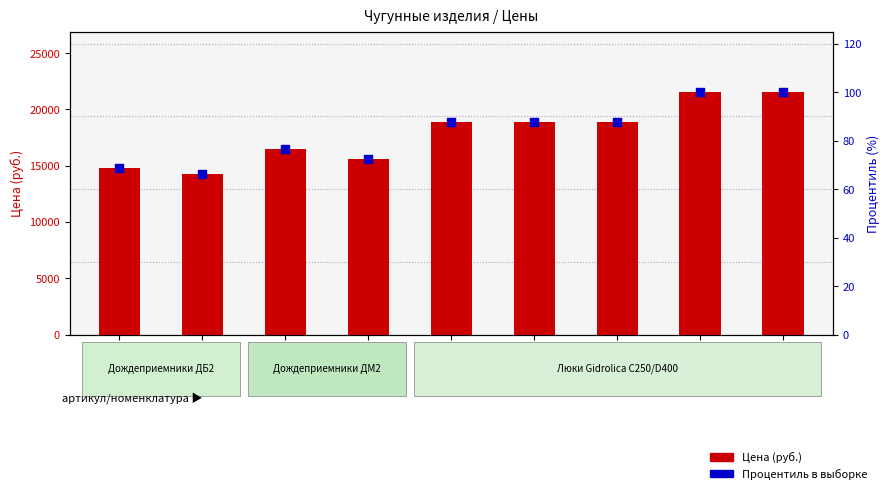

What are all the series names shown in the legend?

Цена (руб.), Процентиль в выборке